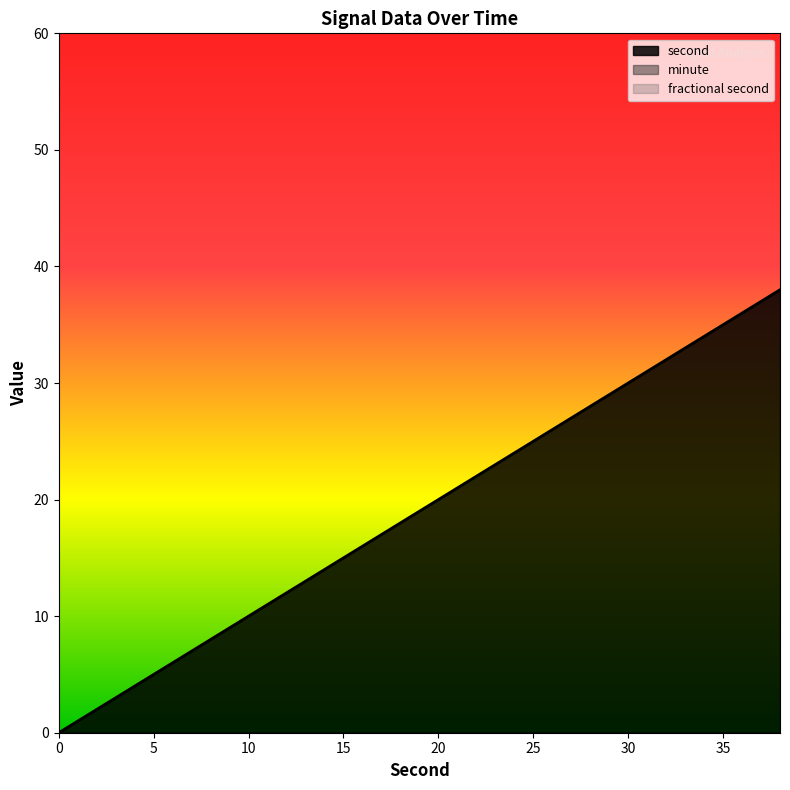

True or false: fractional second and second cross at least once.

False